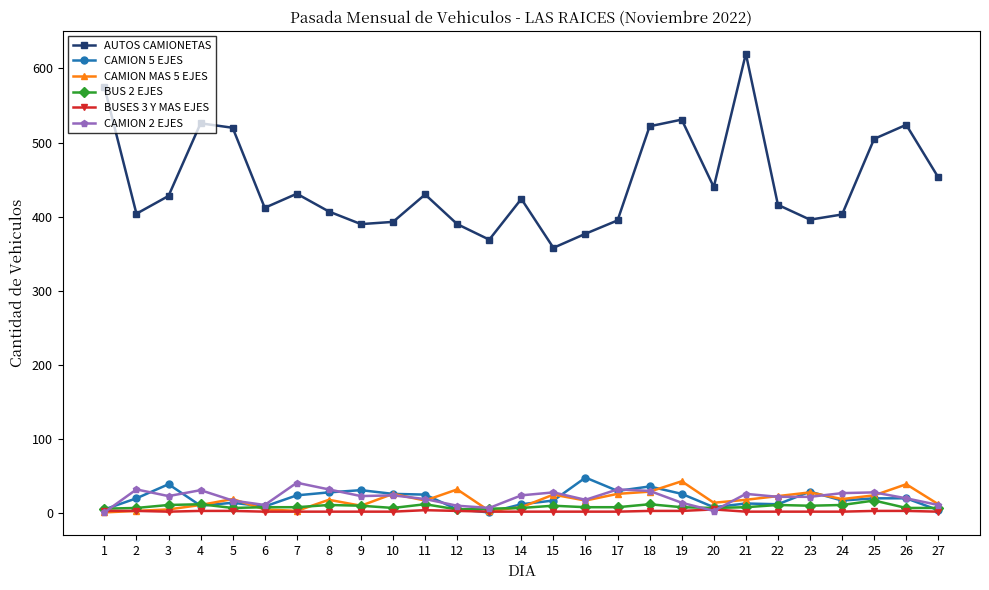

Count the number of data series in this chart.

6